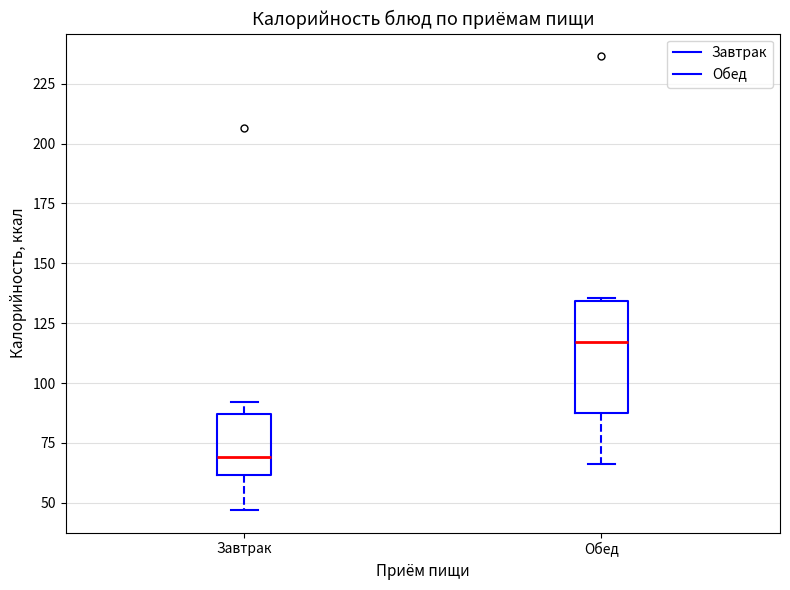

Reading left to right, transcribe this box plot: for each box, give where its median line is, the range the box spans, and where its two whiskers end, as read against the y-axis. The values are not printed on the chart, so give them approximately, as read against the axis.

Завтрак: median 70, box 60 to 85, whiskers 45 to 90
Обед: median 115, box 85 to 135, whiskers 65 to 135